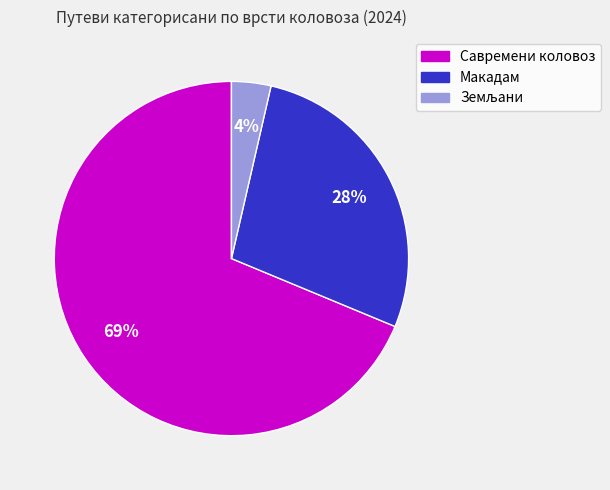

Which category has the biggest portion of the pie?

Савремени коловоз